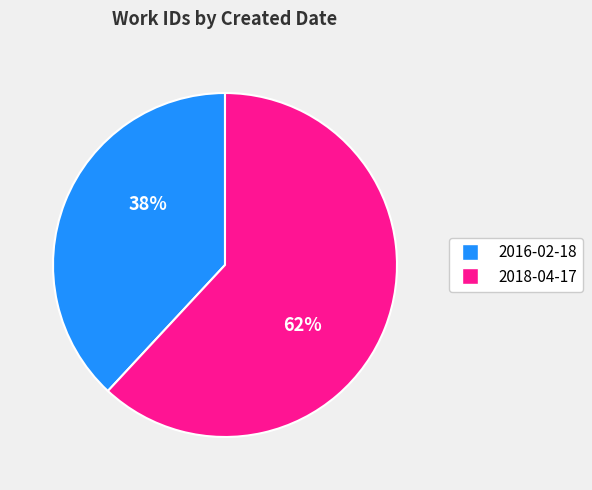

The 2018-04-17 slice represents 70% of the pie. True or false?

False